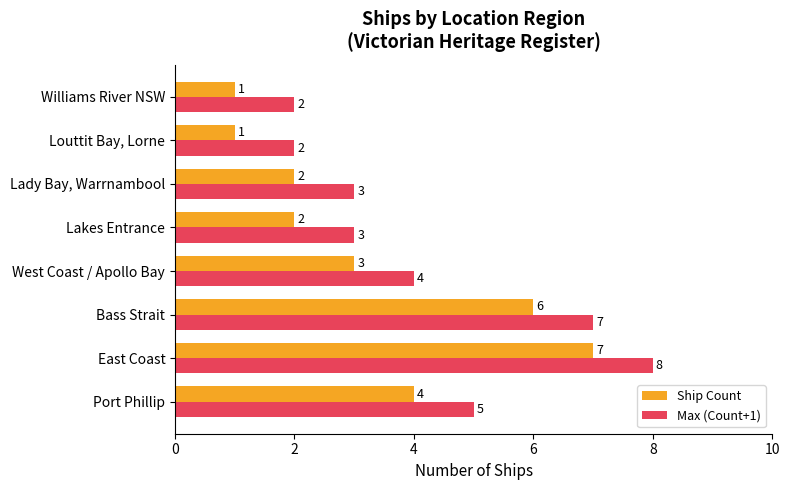

List the series in order of their peak value, lowest first.

Ship Count, Max (Count+1)